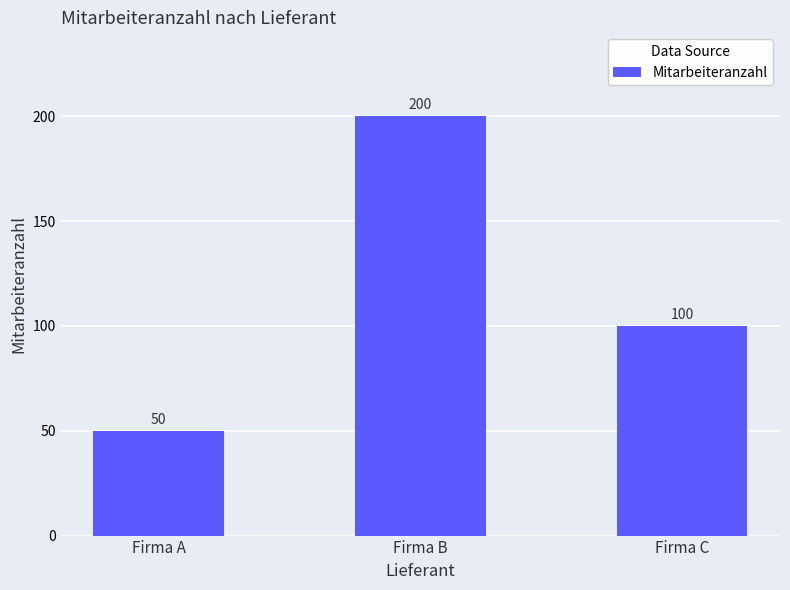

At which label does the data first exceed 100?

Firma B